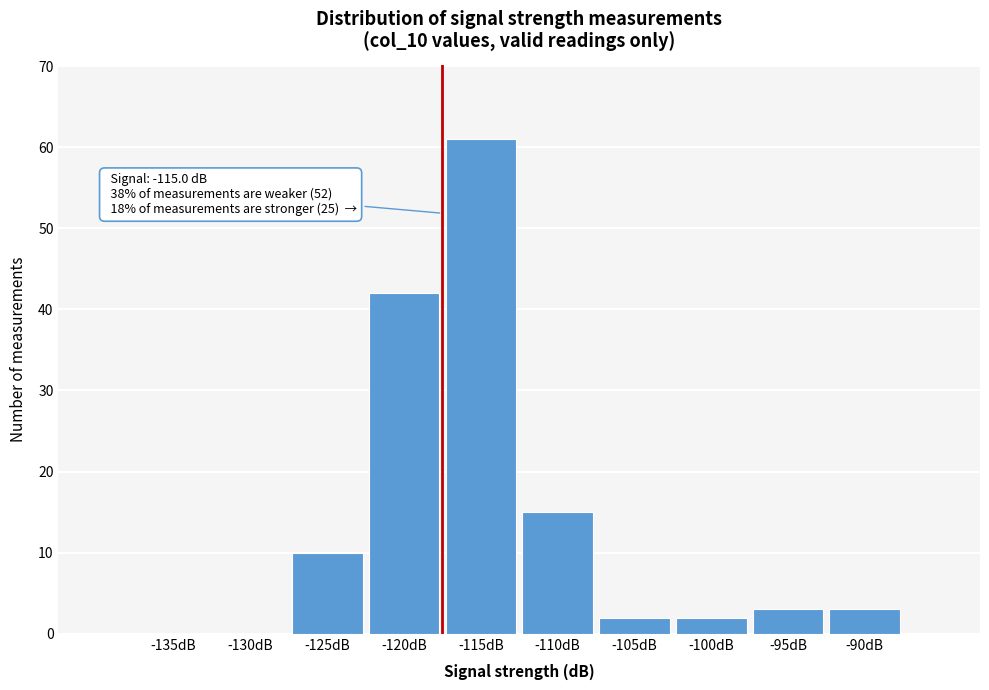

Reading left to right, extract all data points from this chart.

-135dB=0	-130dB=0	-125dB=10	-120dB=42	-115dB=61	-110dB=15	-105dB=2	-100dB=2	-95dB=3	-90dB=3